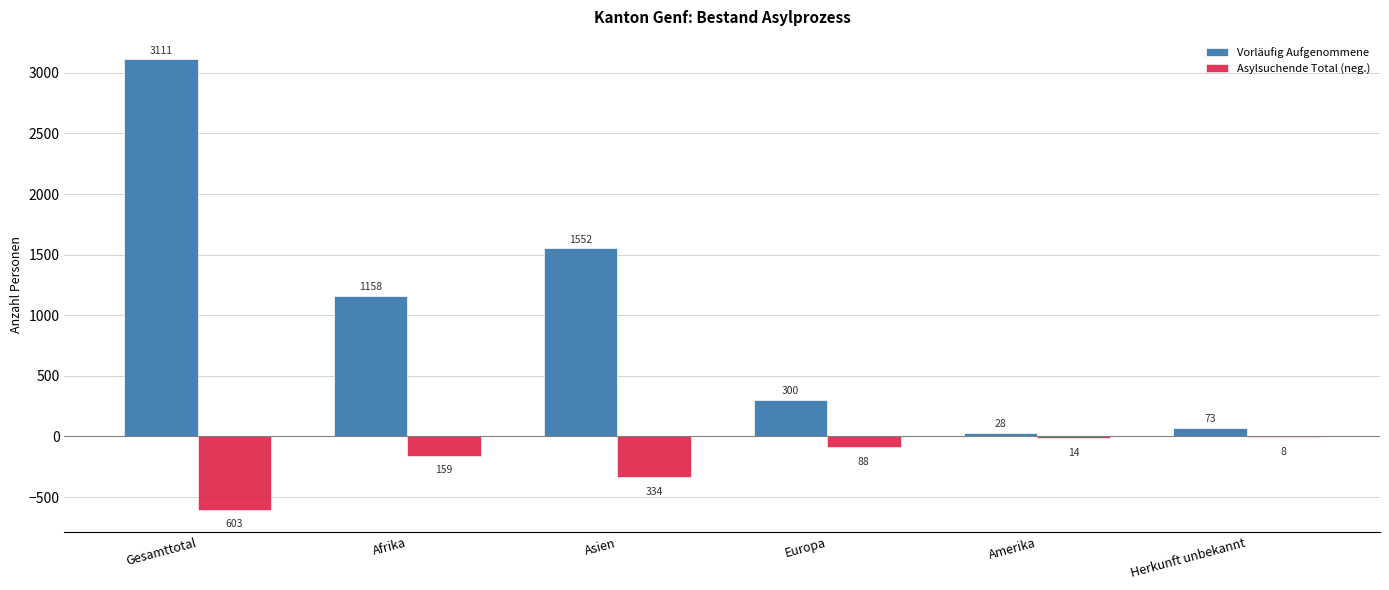

Are the bars grouped side by side (vs. stacked)?

Yes